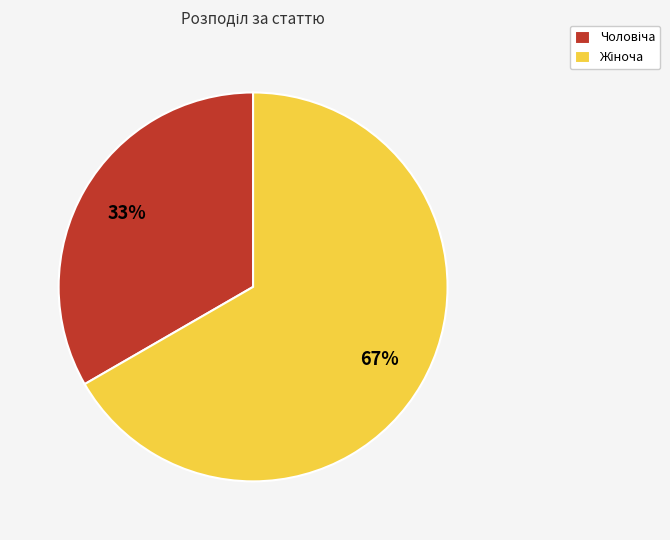

To the nearest percent, what is the average slice percentage?

50%